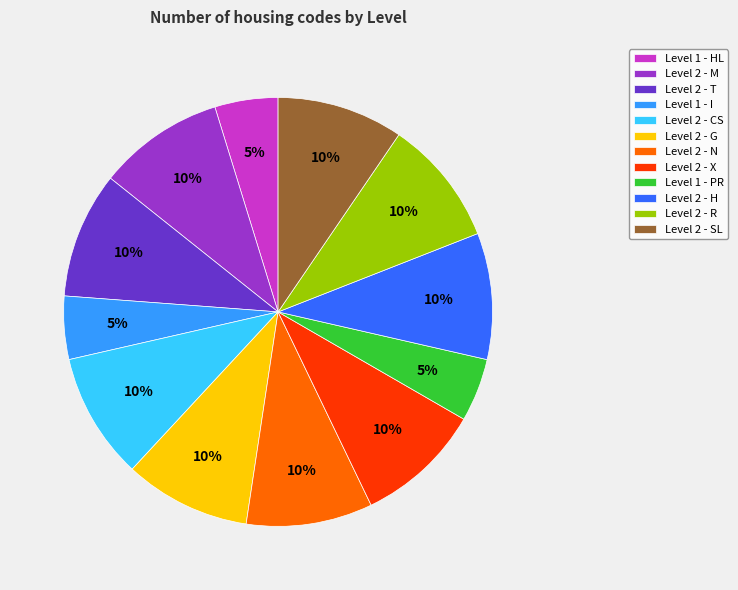

How many slices are in this pie chart?

12